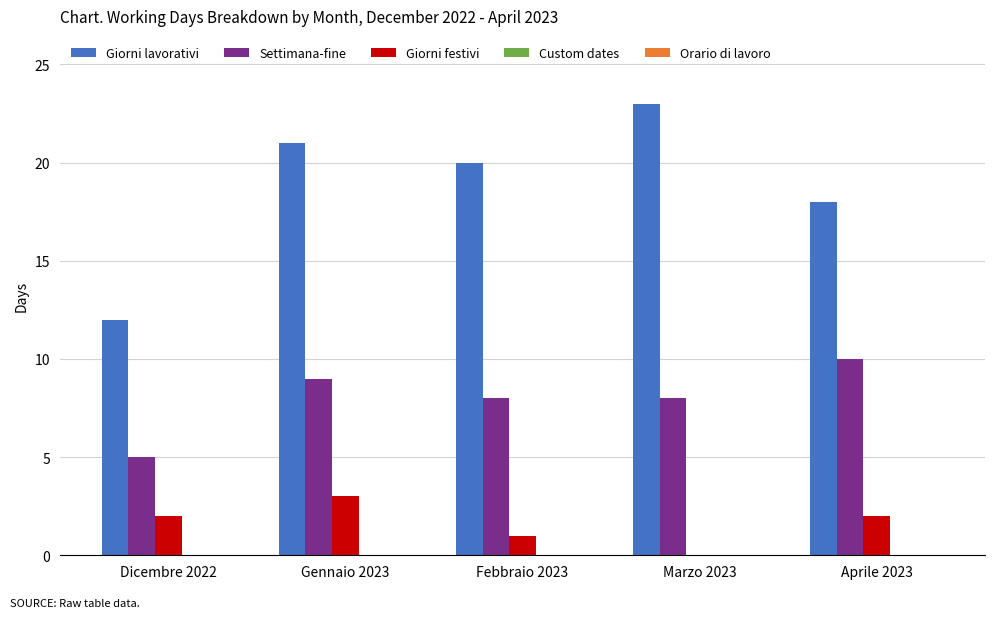

At which label does Settimana-fine first exceed 8?

Gennaio 2023